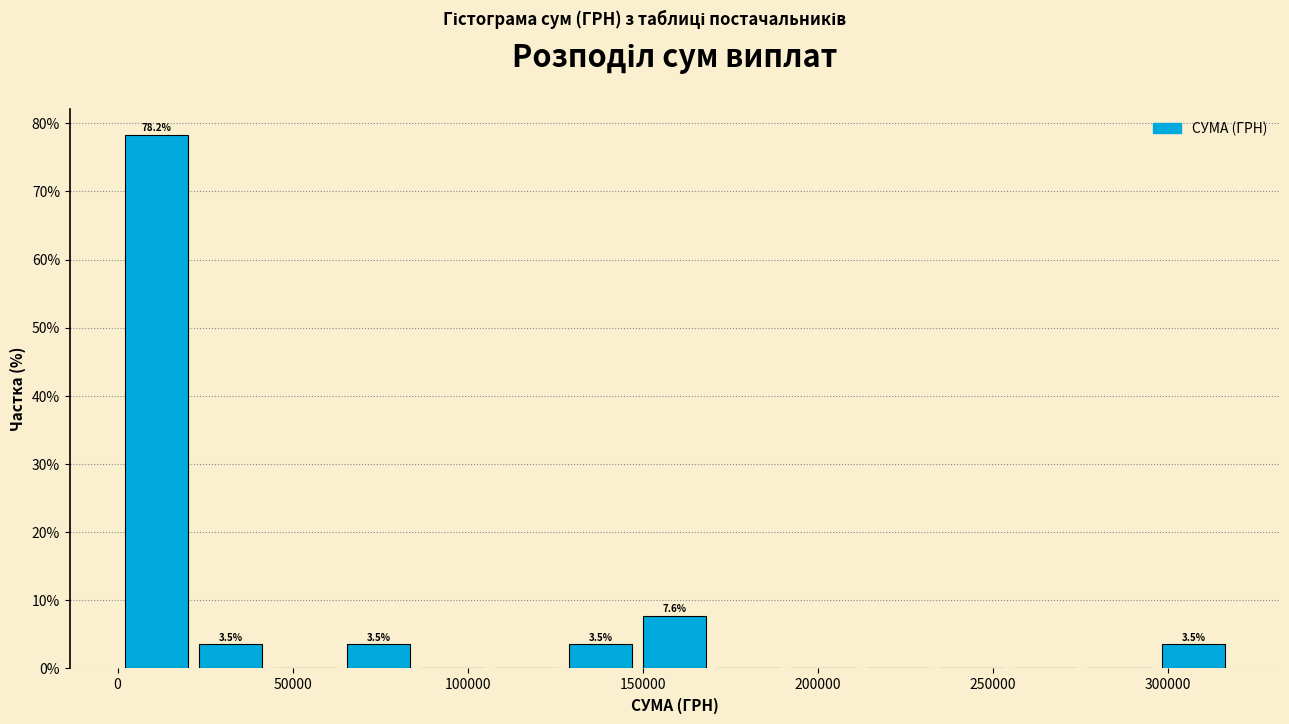

Which range on the x-axis has the tallest bar?

0 to 20000